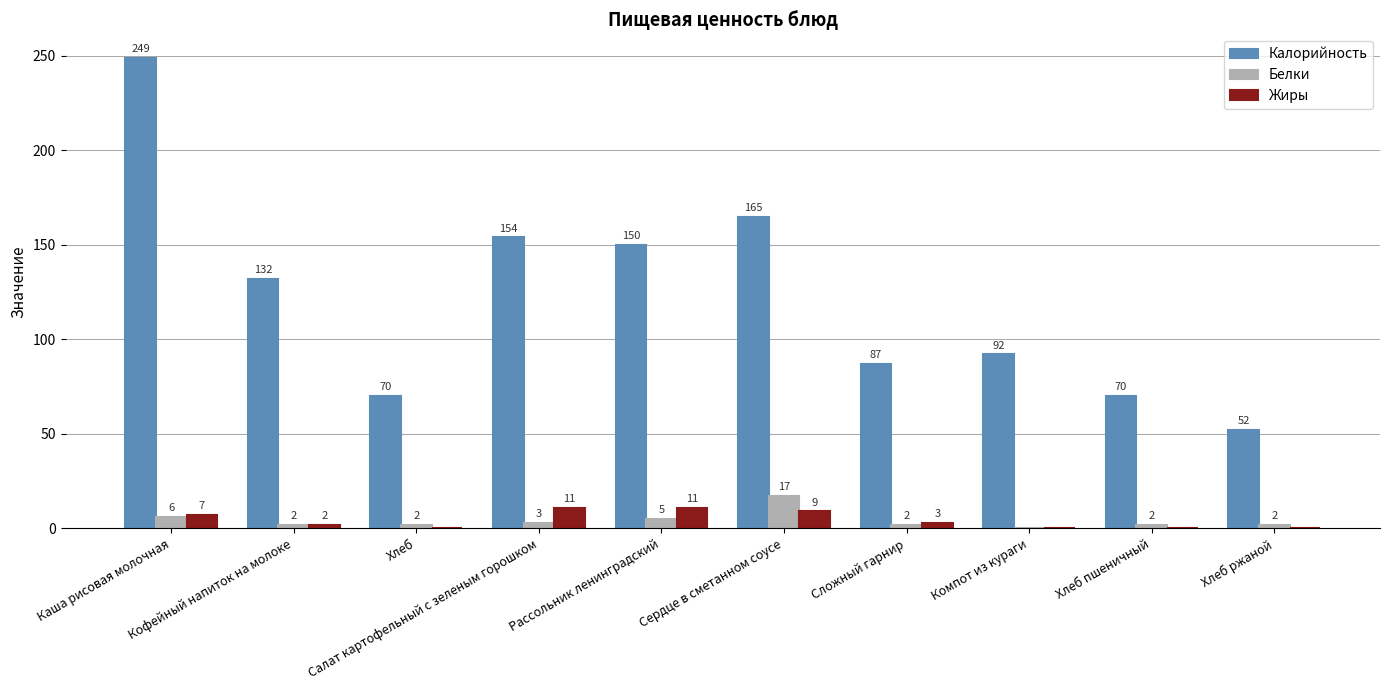

What is the sum of all Калорийность values?

1221